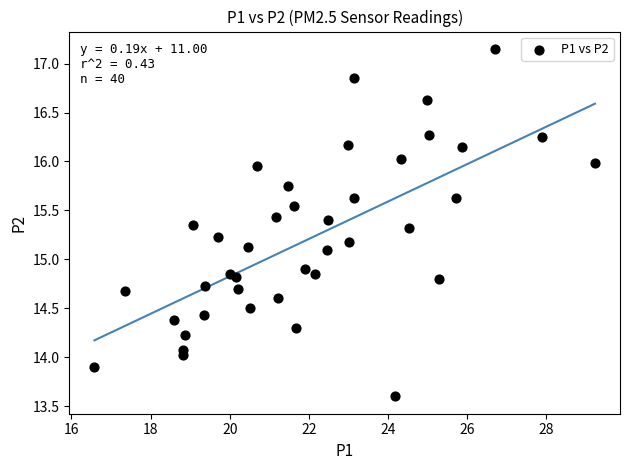

What is the range of X values (max minus min)?

12.7